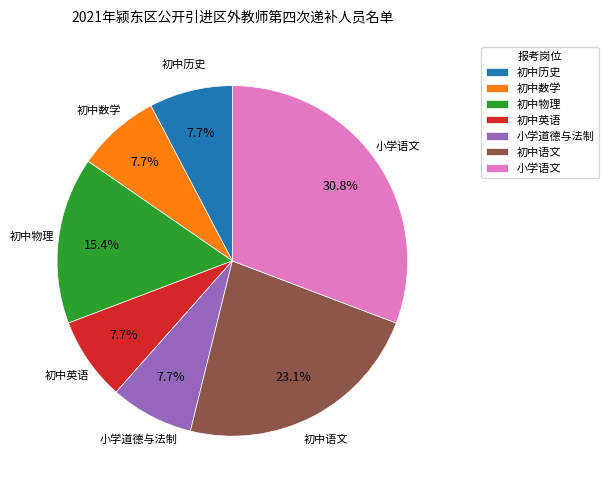

Approximately how many times larger is the value at 小学语文 compared to 初中历史?

4.0